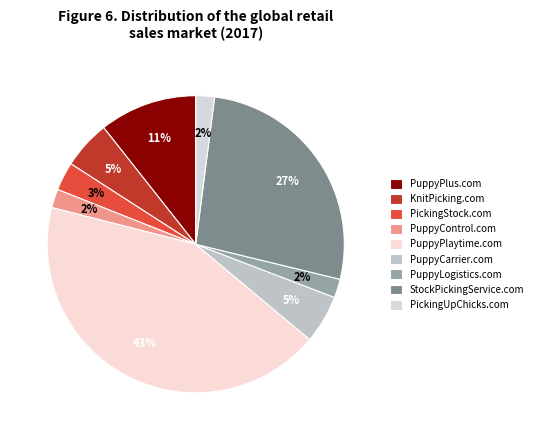

The PuppyPlaytime.com slice represents 36% of the pie. True or false?

False